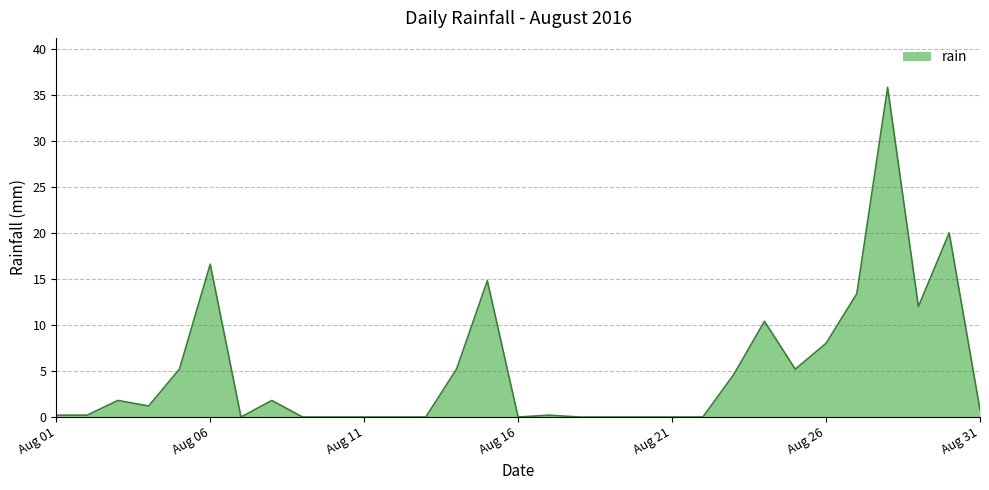

Reading left to right, extract all data points from this chart.

0.2	0.2	1.8	1.2	5.2	16.6	0.0	1.8	0.0	0.0	0.0	0.0	0.0	5.2	14.8	0.0	0.2	0.0	0.0	0.0	0.0	0.0	4.6	10.4	5.2	8.0	13.4	35.8	12.0	20.0	0.8